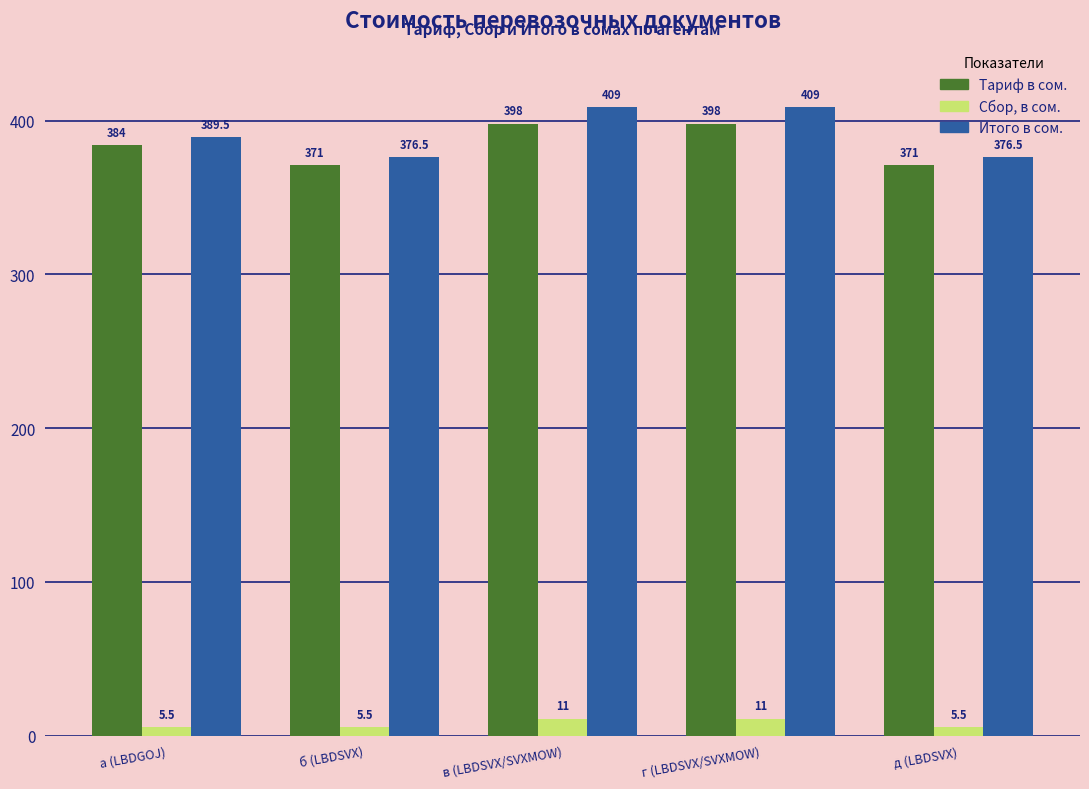

How many Тариф в сом. values are between 371 and 398?

5